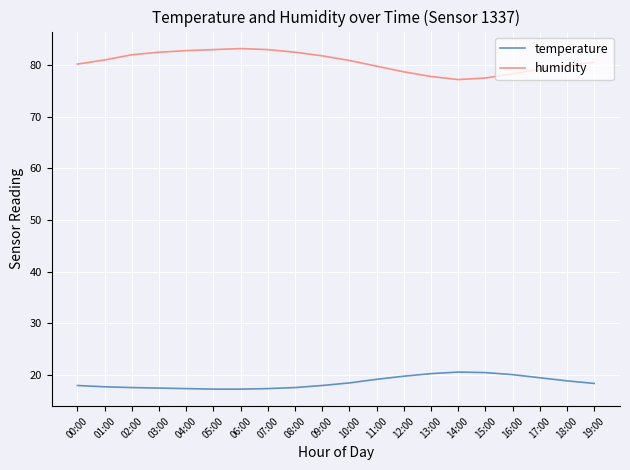

True or false: temperature and humidity cross at least once.

False